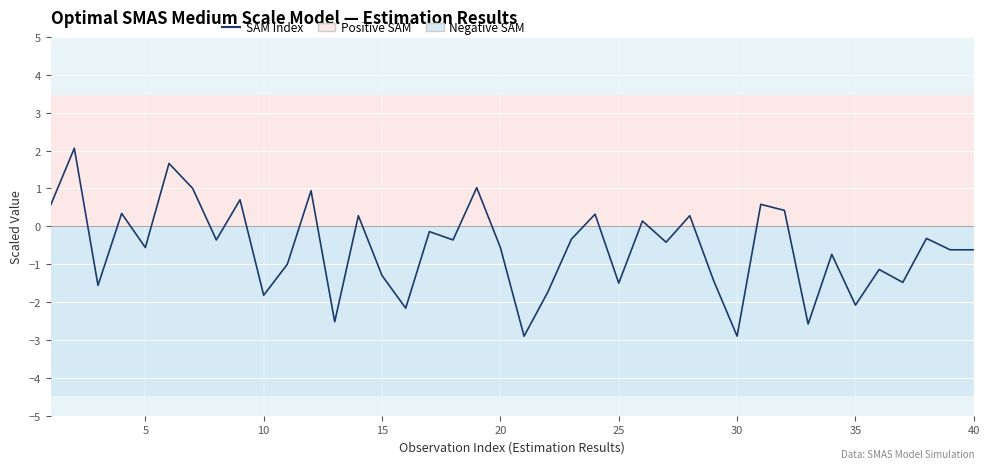

What is the difference between the maximum and minimum values?

5.0